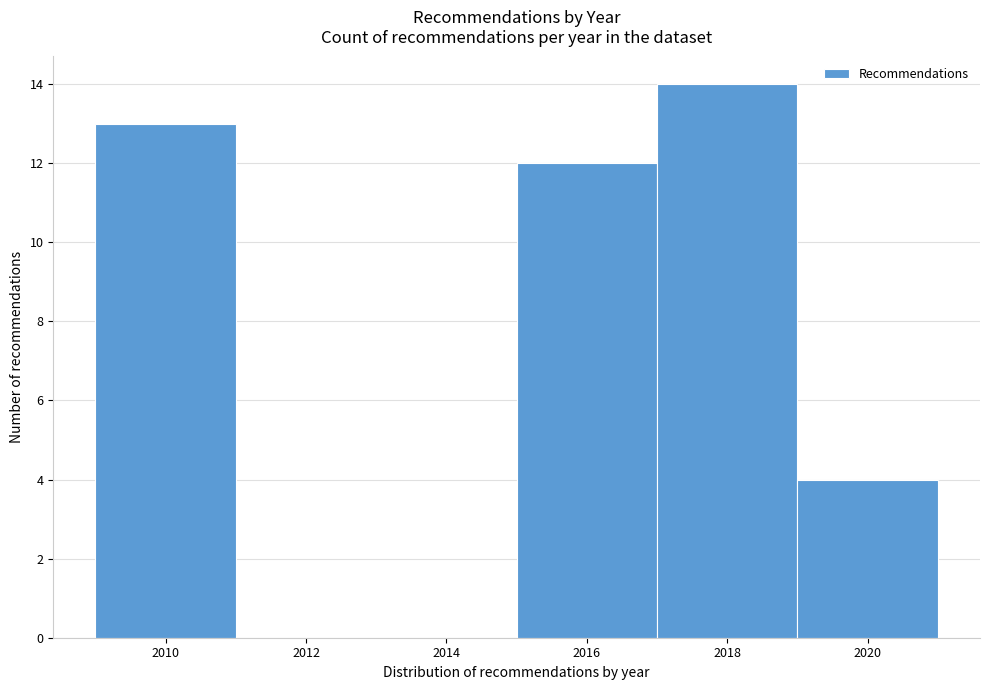

What is the height of the bar covering 2019 to 2021 on the x-axis? The values are not printed on the chart, so give them approximately, as read against the axis.

4